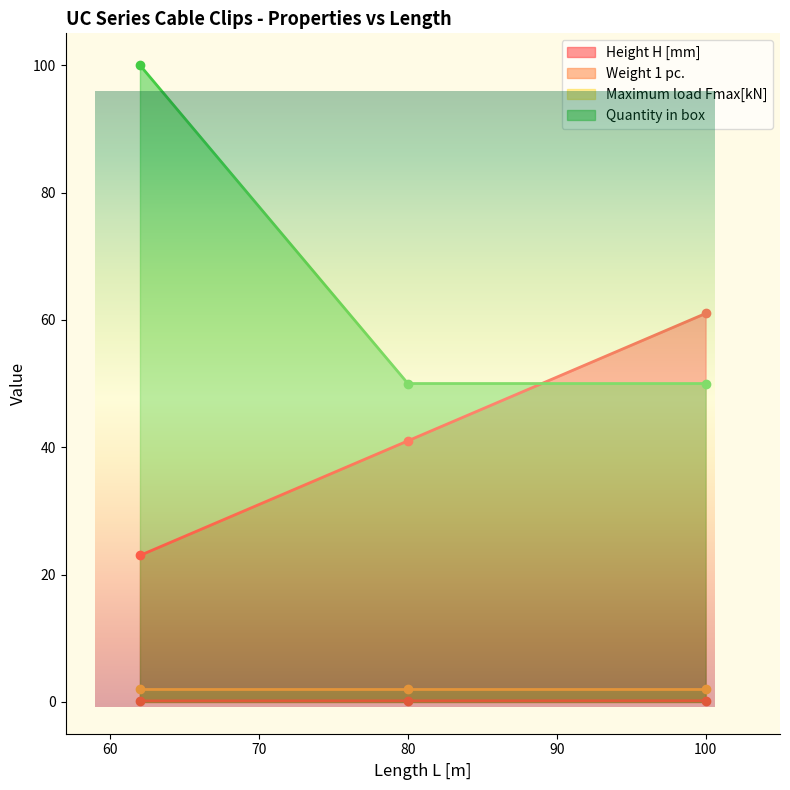

What is the sum of the Height H [mm] values at 62 and 100?

84.0